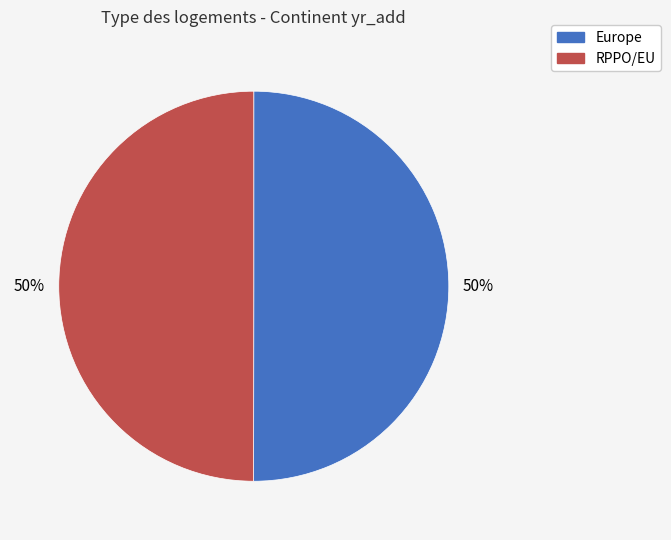

Approximately how many times larger is the value at Europe compared to RPPO/EU?

1.0